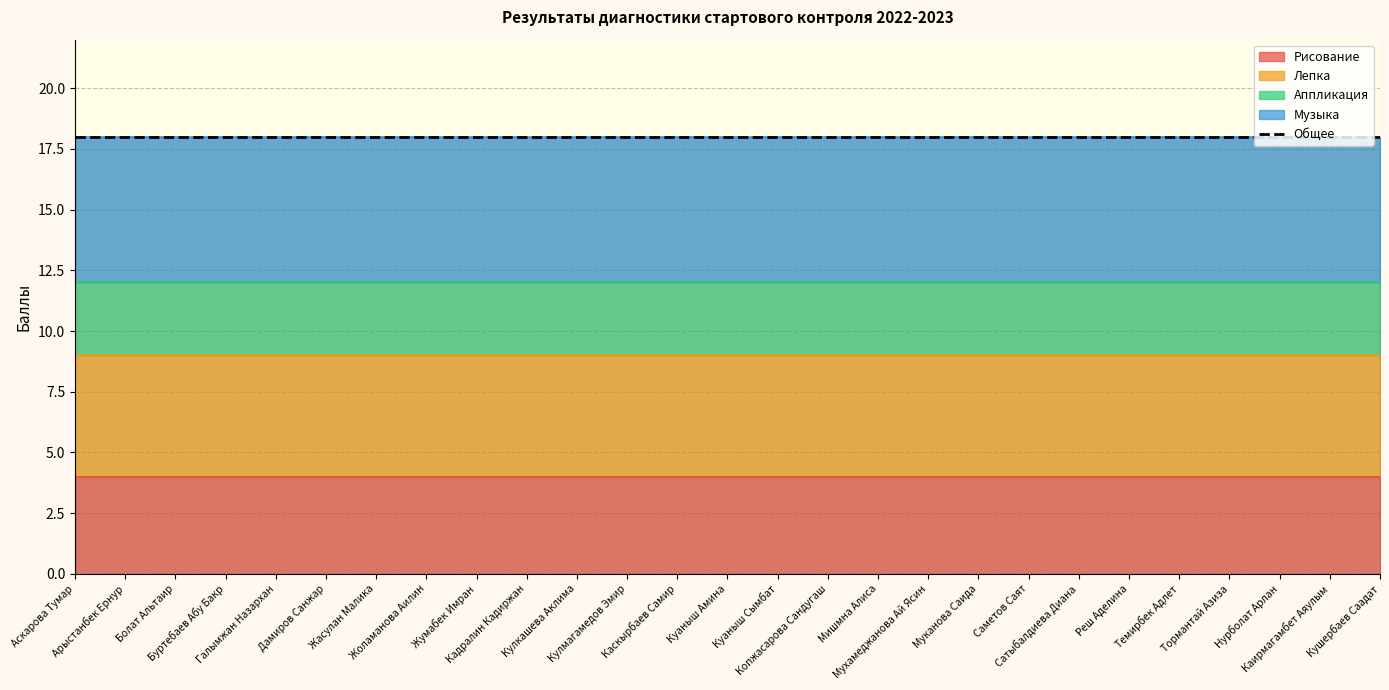

What is the maximum value shown in the chart?

18